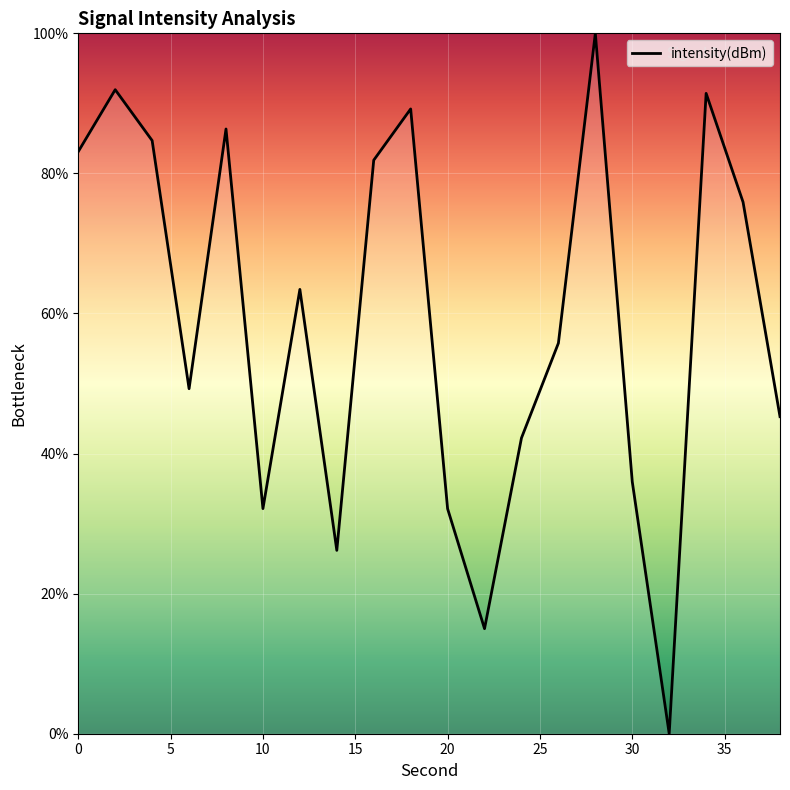

How many lines are shown in the chart?

1